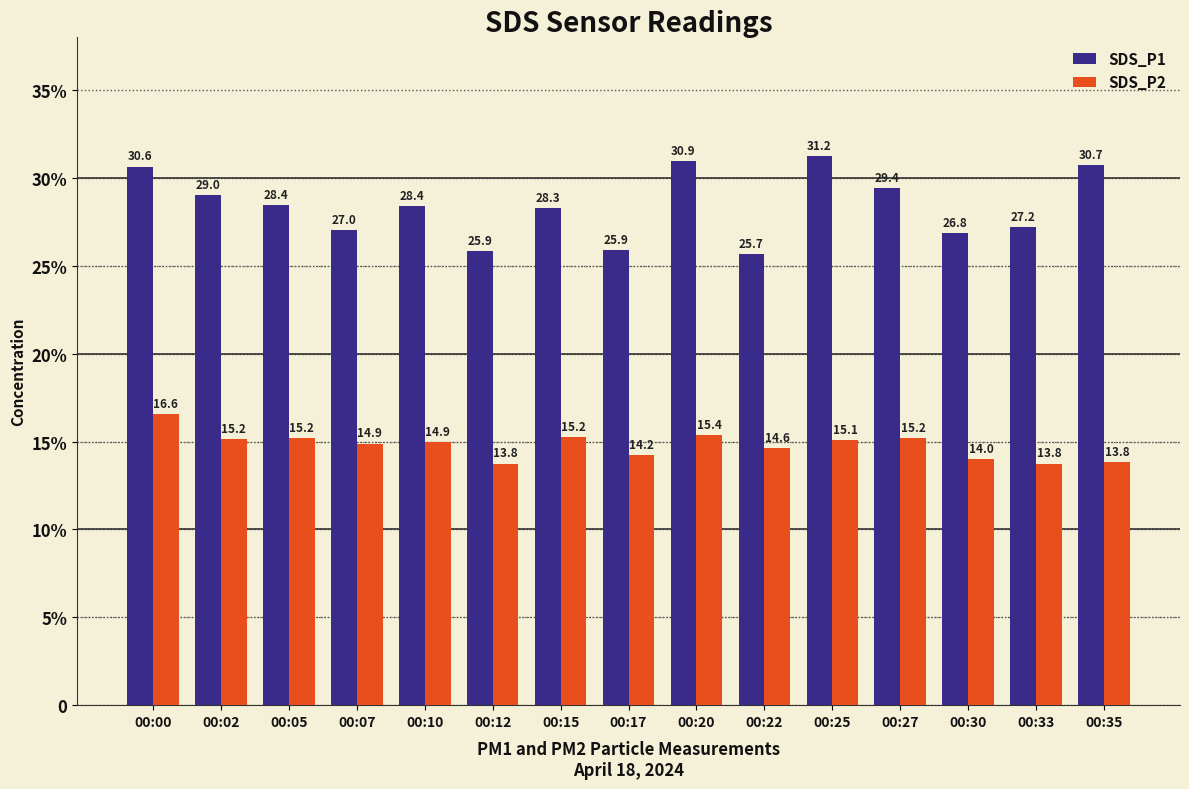

Does the chart contain any negative values?

No